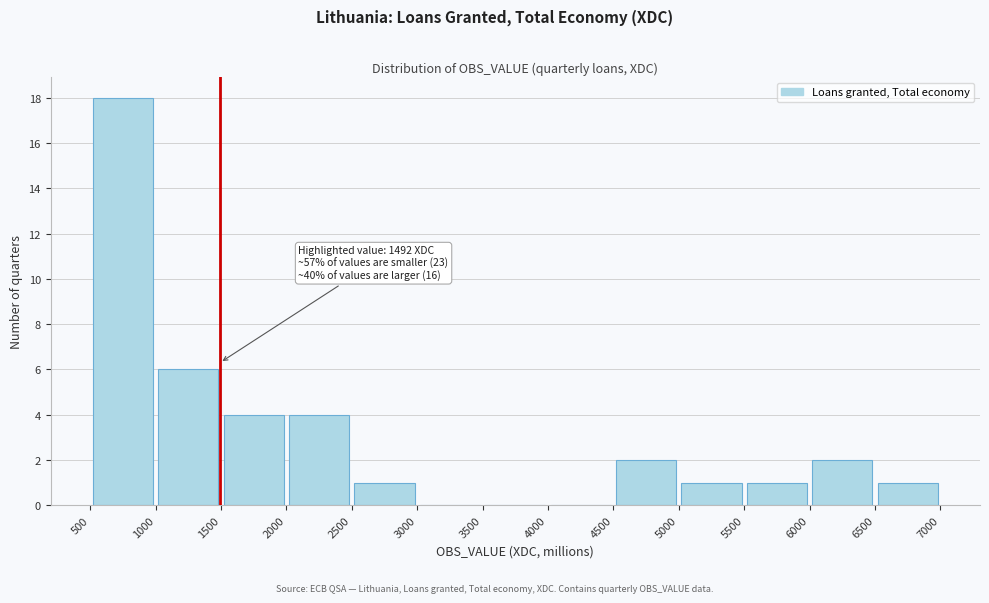

Over which range of the x-axis is the bar tallest?

500 to 1000